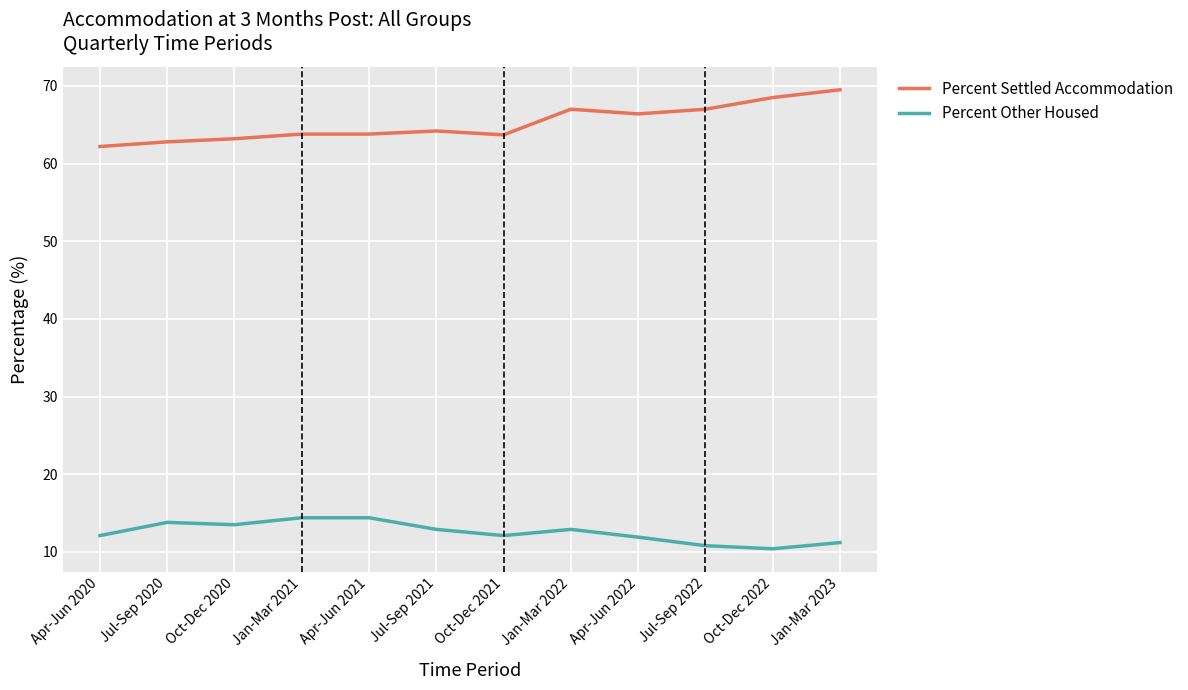

True or false: Percent Other Housed and Percent Settled Accommodation intersect in this chart.

False